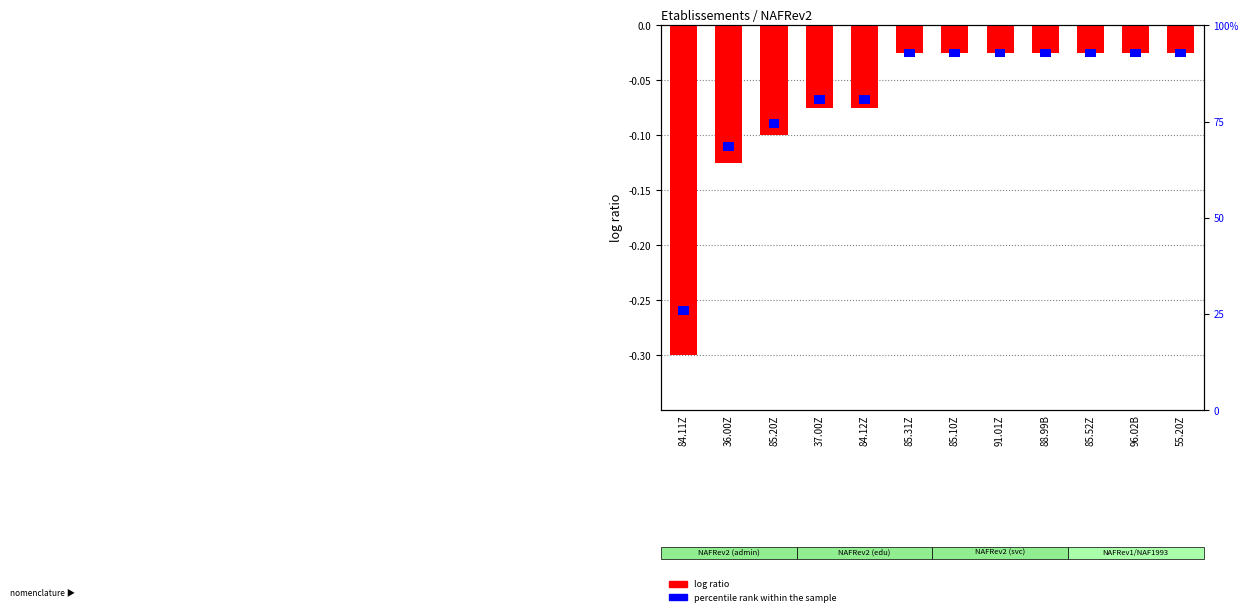

Reading left to right, transcribe all the data shown in this chart.

-0.3	-0.1	-0.1	-0.1	-0.1	-0.0	-0.0	-0.0	-0.0	-0.0	-0.0	-0.0